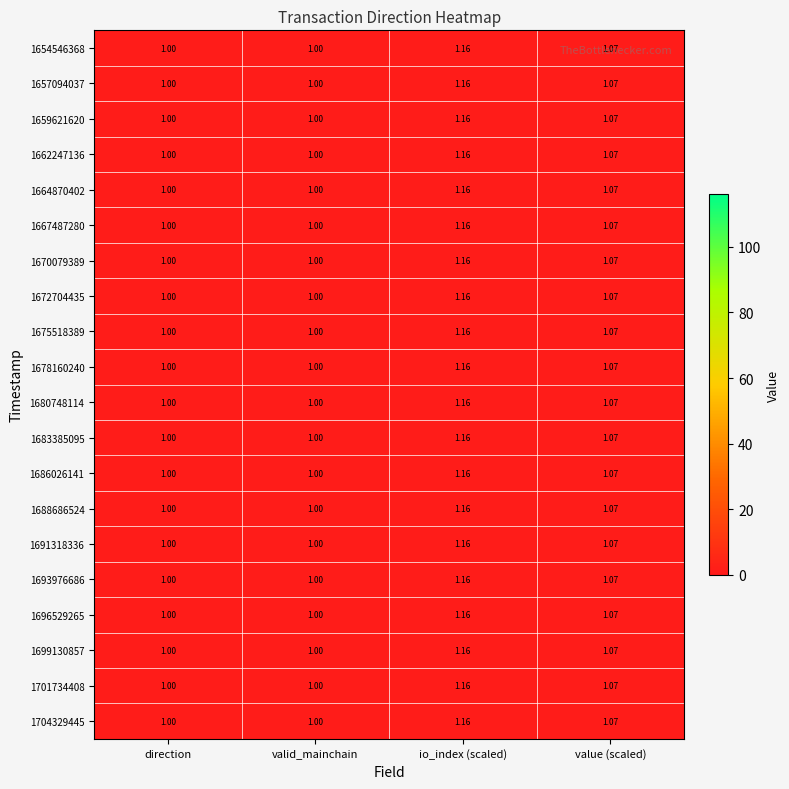

Which category has the highest value across all series?

io_index (scaled)